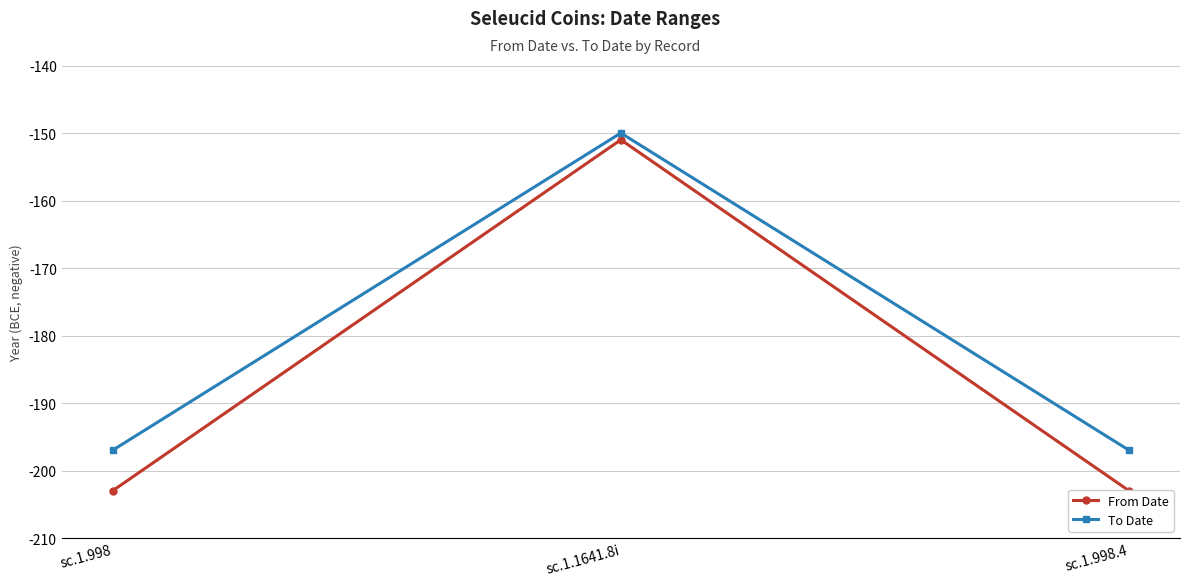

How many lines are shown in the chart?

2